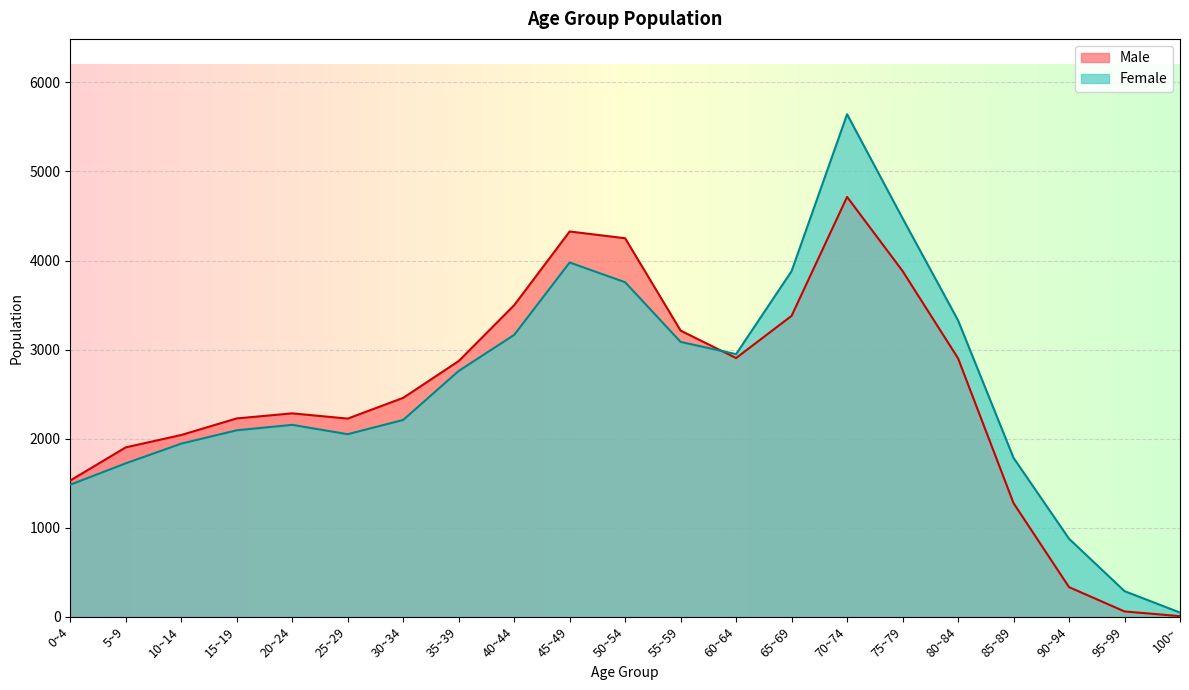

Which series ends up on top after the final intersection of Female and Male?

Female